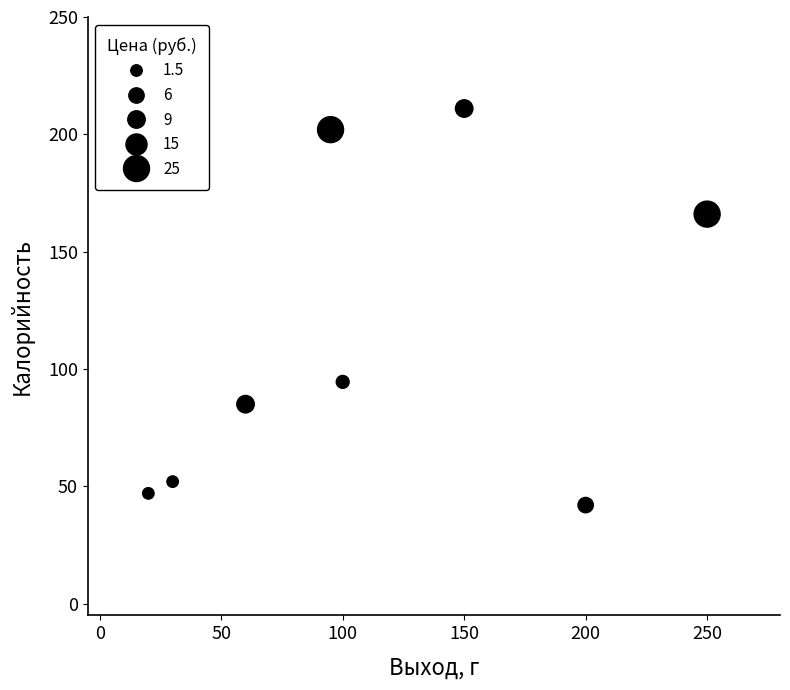

What is the range of Y values (max minus min)?

169.0